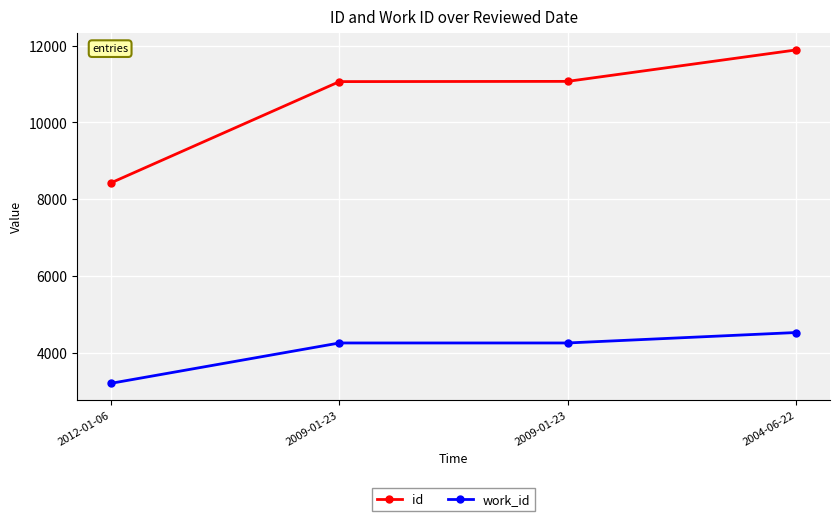

At which label is id closest to 10157?

2009-01-23